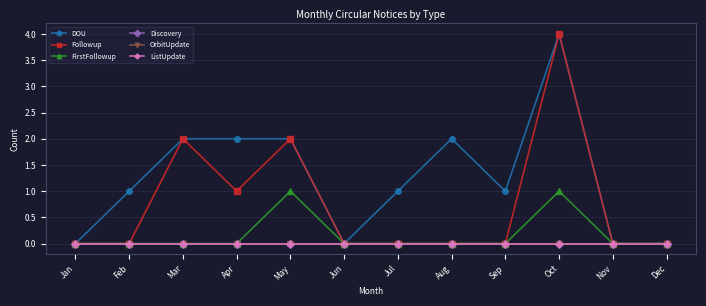

Reading left to right, transcribe all the data shown in this chart.

DOU: 0	1	2	2	2	0	1	2	1	4	0	0
Followup: 0	0	2	1	2	0	0	0	0	4	0	0
FirstFollowup: 0	0	0	0	1	0	0	0	0	1	0	0
Discovery: 0	0	0	0	0	0	0	0	0	0	0	0
OrbitUpdate: 0	0	0	0	0	0	0	0	0	0	0	0
ListUpdate: 0	0	0	0	0	0	0	0	0	0	0	0